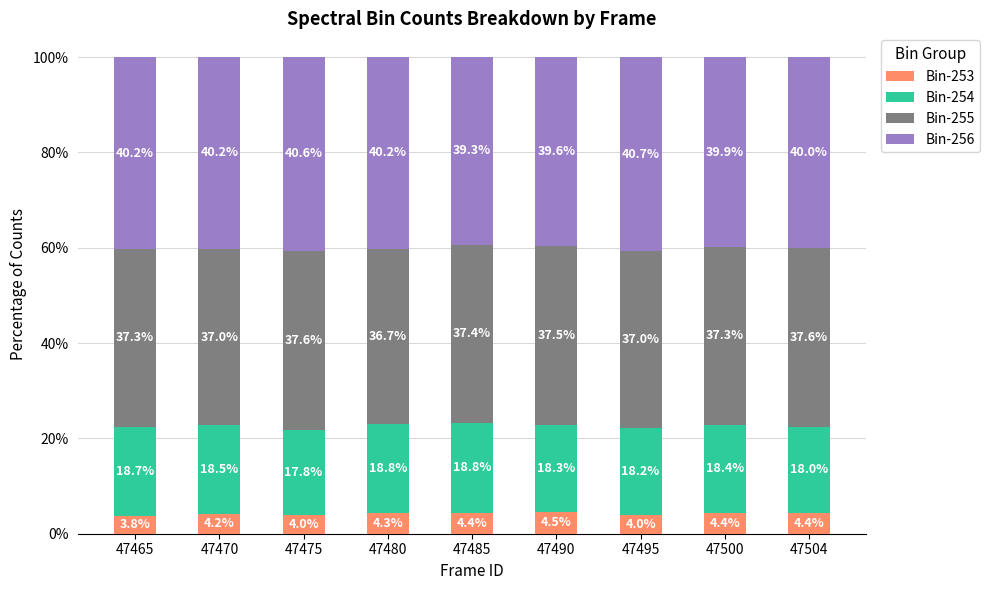

What is the maximum value for Bin-253?

4.5